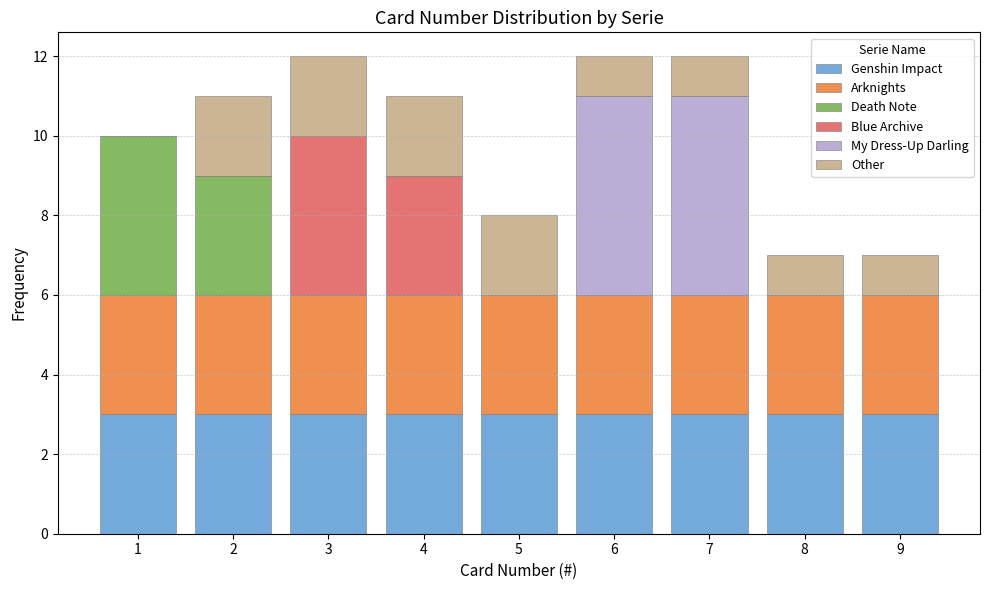

Reading left to right, transcribe this chart: for each stacked bar, give the range it covers on the x-axis and its total height. The values are not printed on the chart, so give them approximately, as read against the axis.

0.5 to 1.5: 10
1.5 to 2.5: 11
2.5 to 3.5: 12
3.5 to 4.5: 11
4.5 to 5.5: 8
5.5 to 6.5: 12
6.5 to 7.5: 12
7.5 to 8.5: 7
8.5 to 9.5: 7